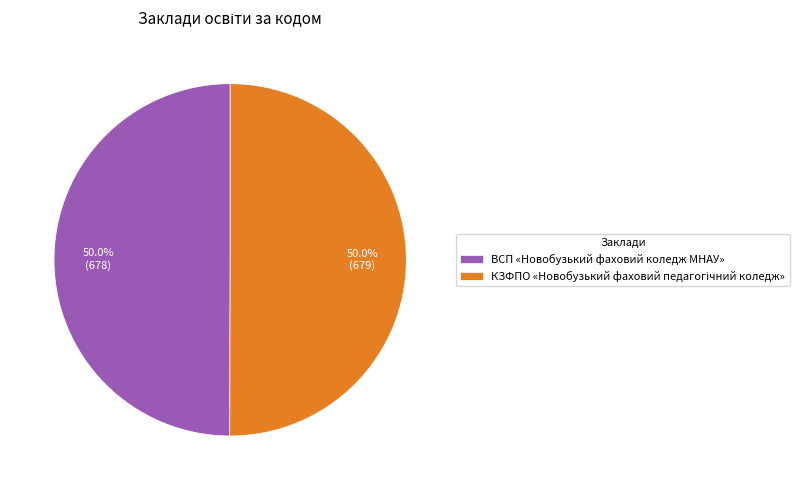

What portion of the pie excludes ВСП «Новобузький фаховий коледж МНАУ»?

50.0%